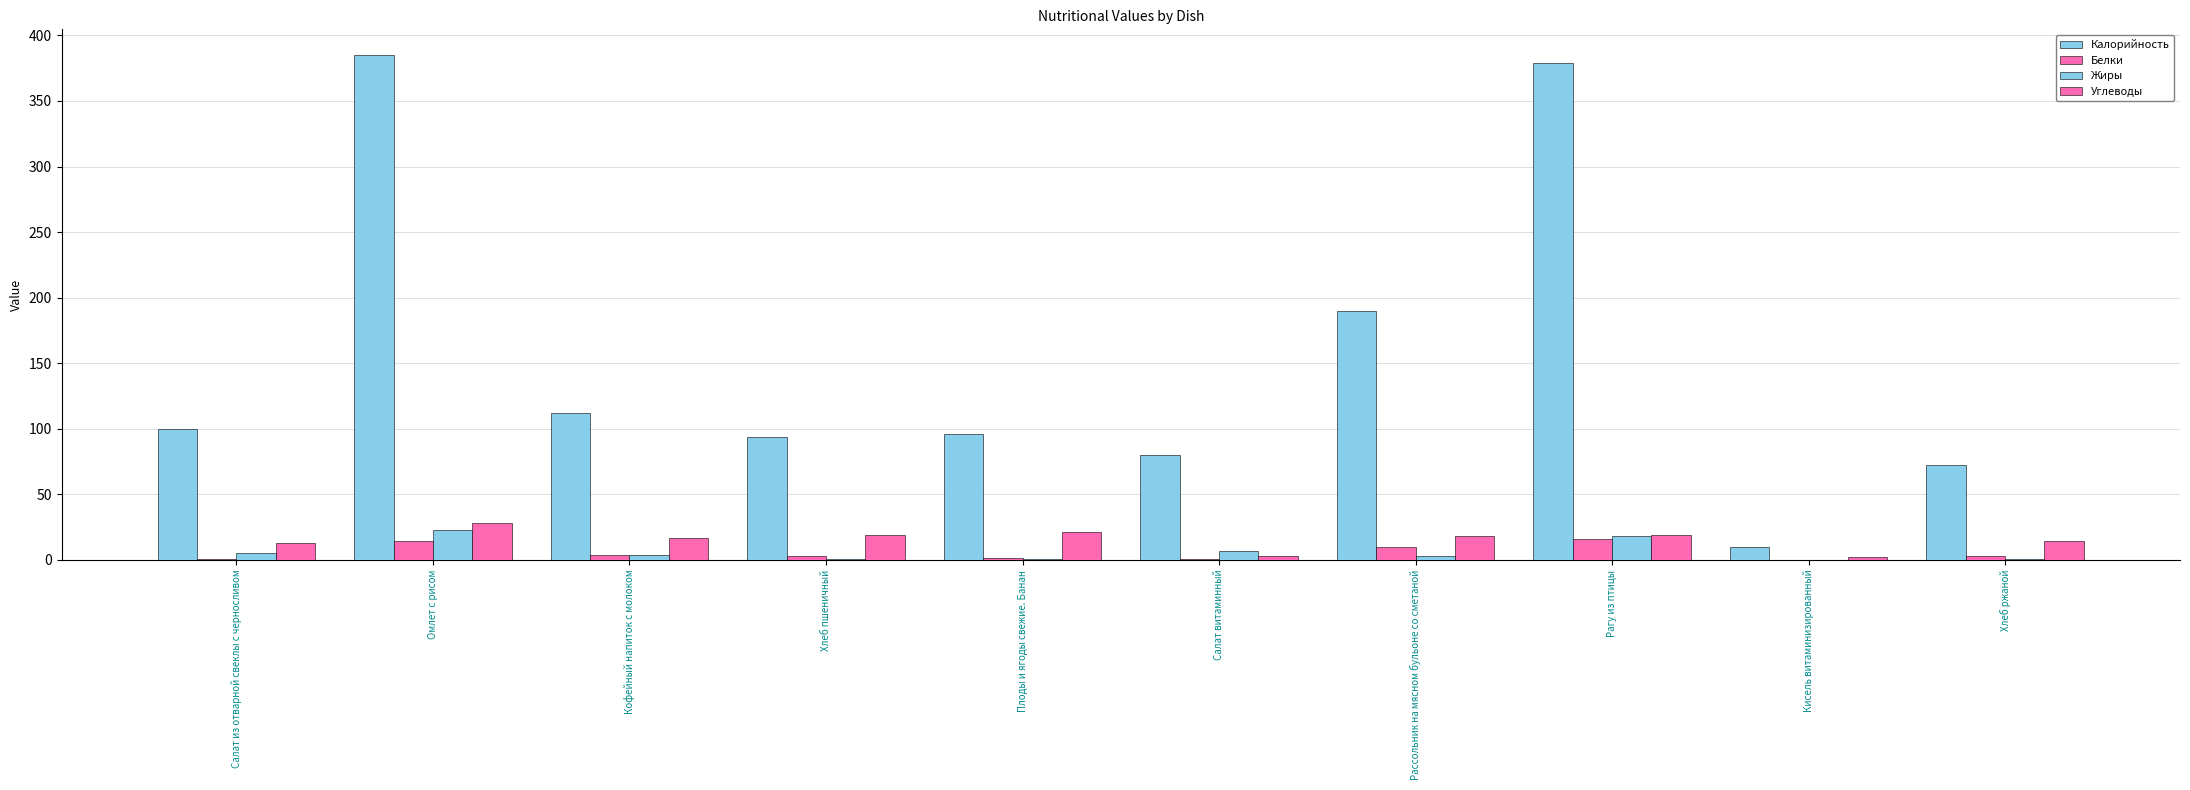

Which series has the largest total across all categories?

Калорийность